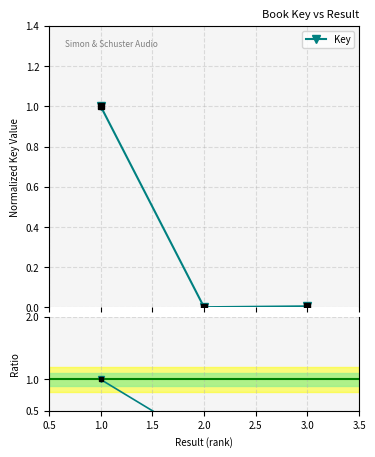

What is the sum of all values?

1.0